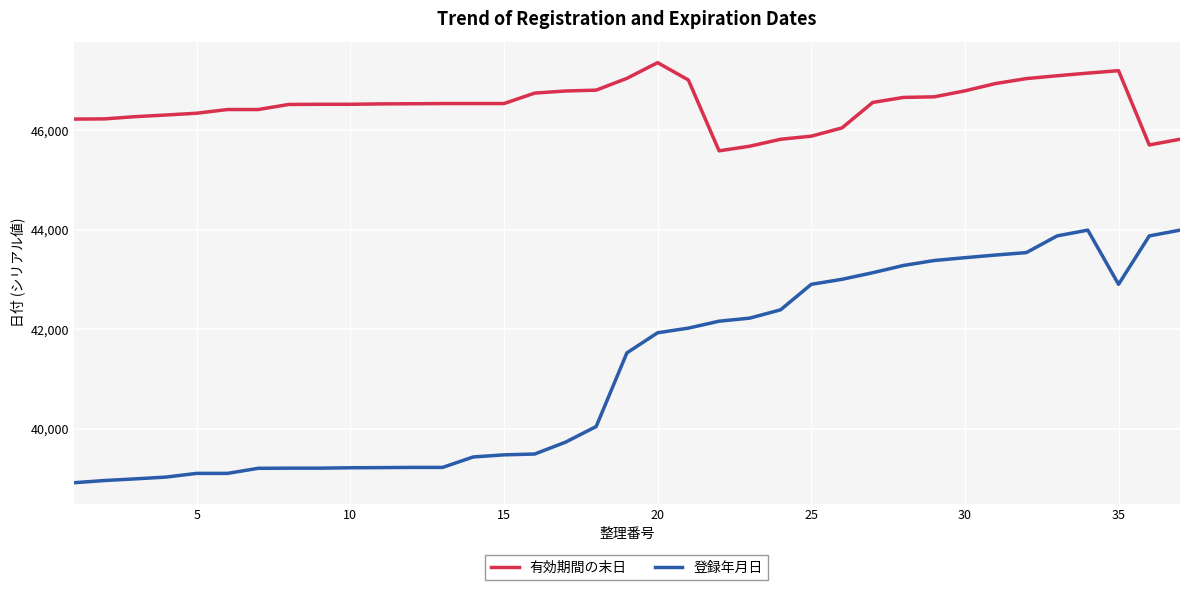

List the series in order of their overall mean, lowest first.

登録年月日, 有効期間の末日